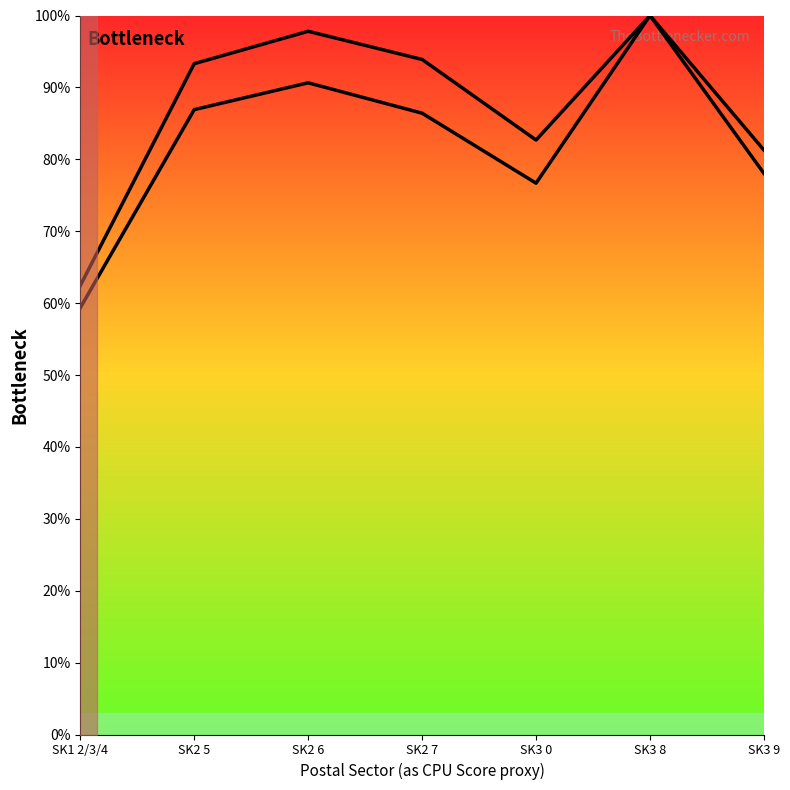

Rank the categories by EUV-SH Avg (normalised %) value from highest to lowest.

SK3 8, SK2 6, SK2 5, SK2 7, SK3 9, SK3 0, SK1 2/3/4